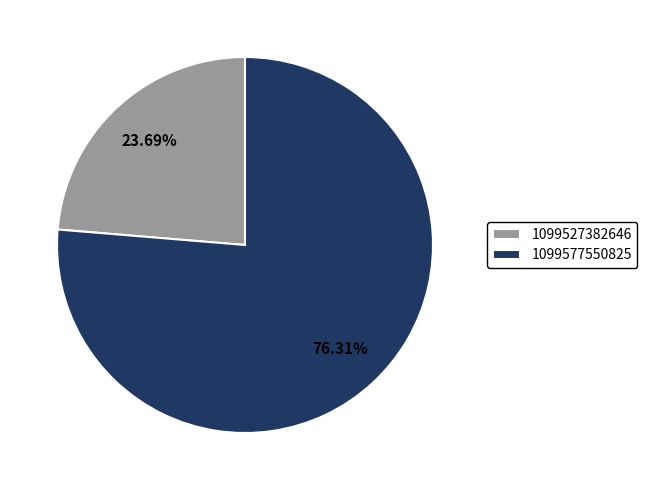

How many segments does this pie chart have?

2